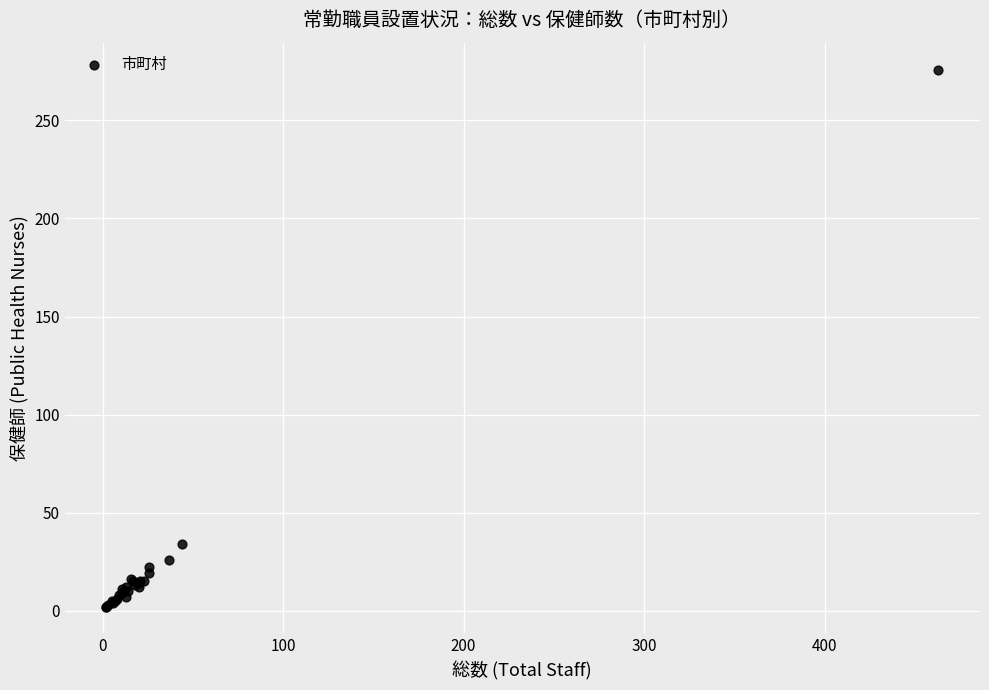

What Y value in the scatter plot is closest to 139?

34